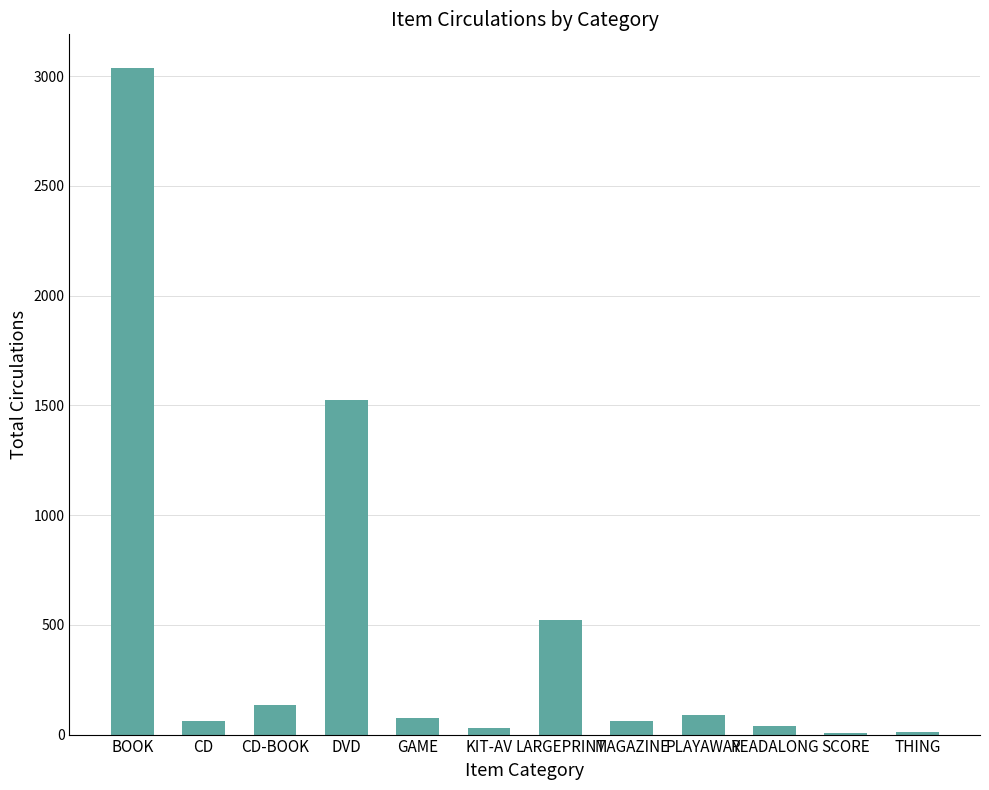

The chart shows a value of 1526 at DVD. True or false?

True